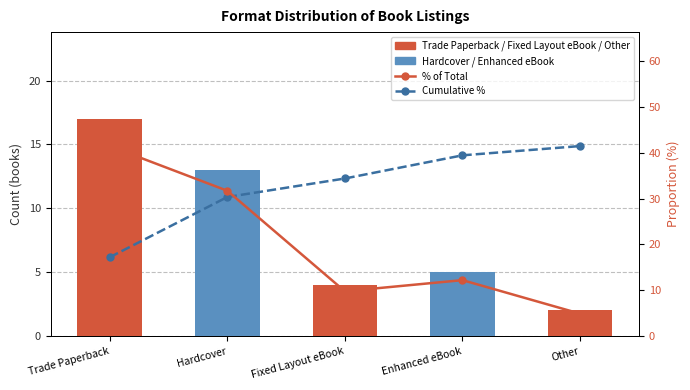

What is the label of the 3rd bar from the right?

Fixed Layout eBook